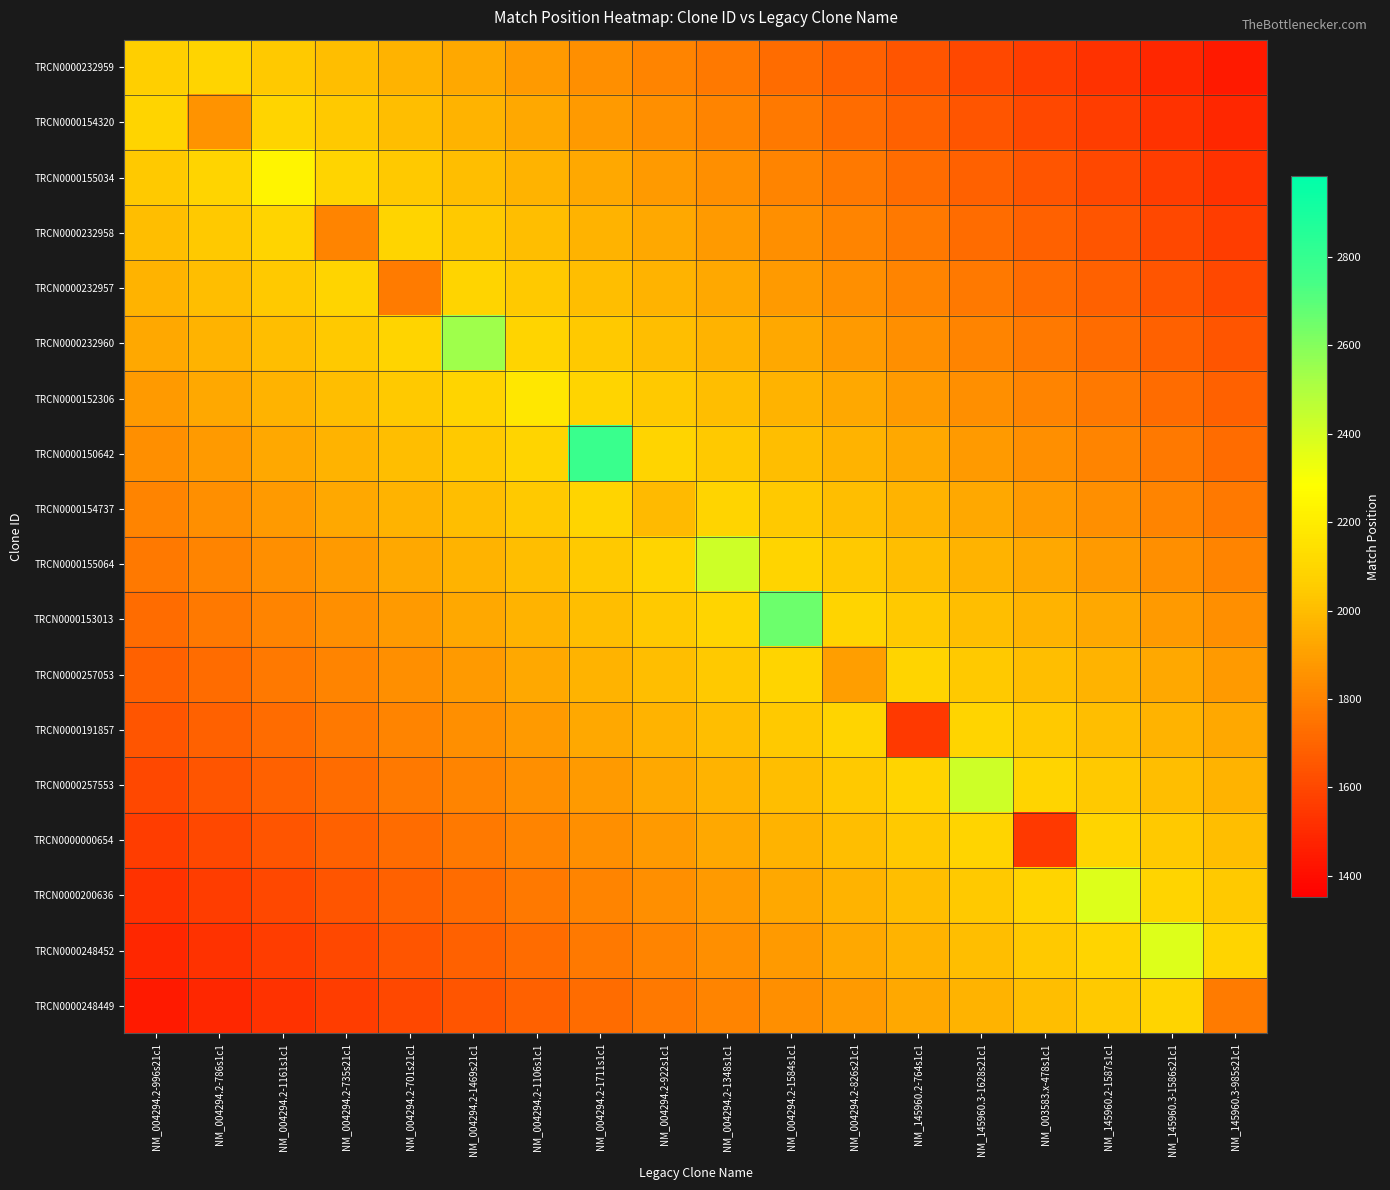

Which series changed the most between NM_004294.2-786s1c1 and NM_145960.3-985s21c1?

TRCN0000232959